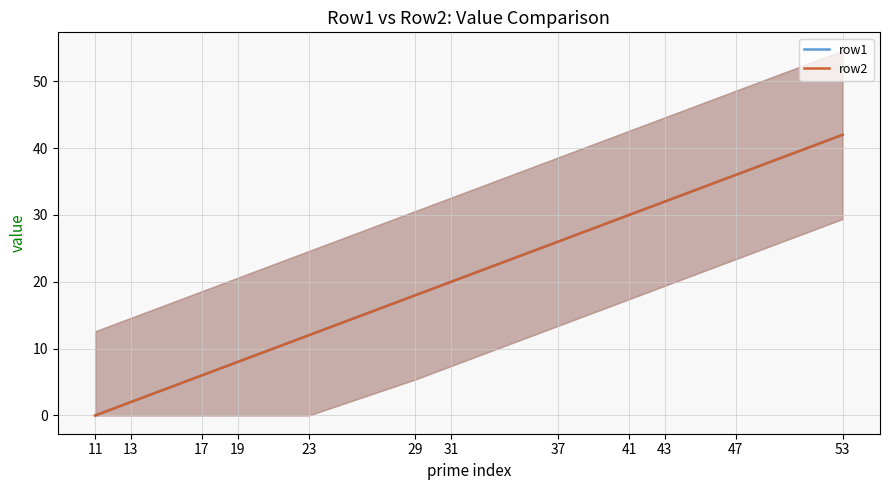

Between 43 and 47, which is larger?

47